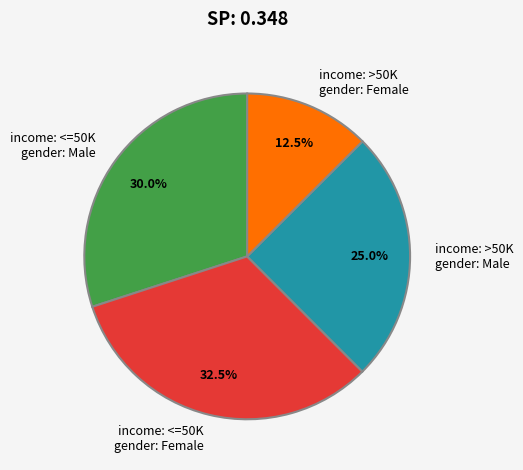

Which slice is the largest?

income: <=50K gender: Female